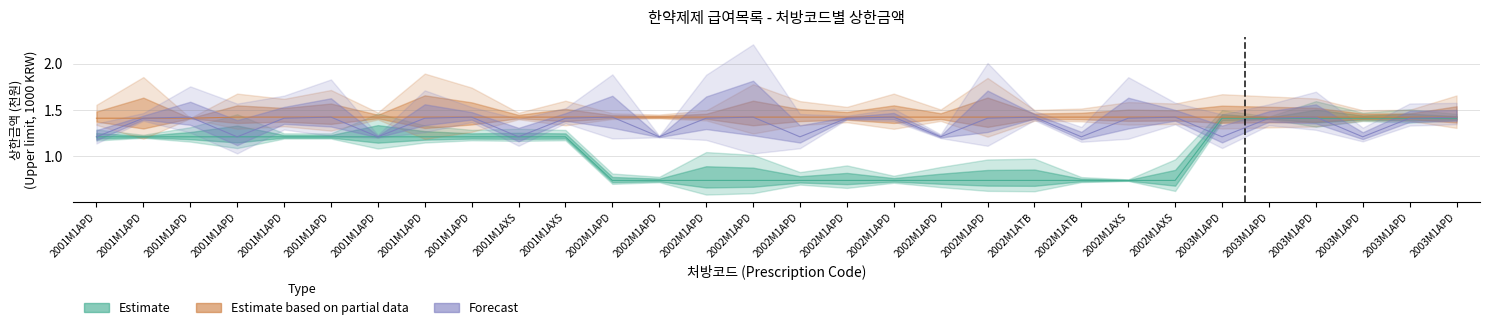

The value of Estimate based on partial data at 2002M1APD is 2.4. True or false?

False